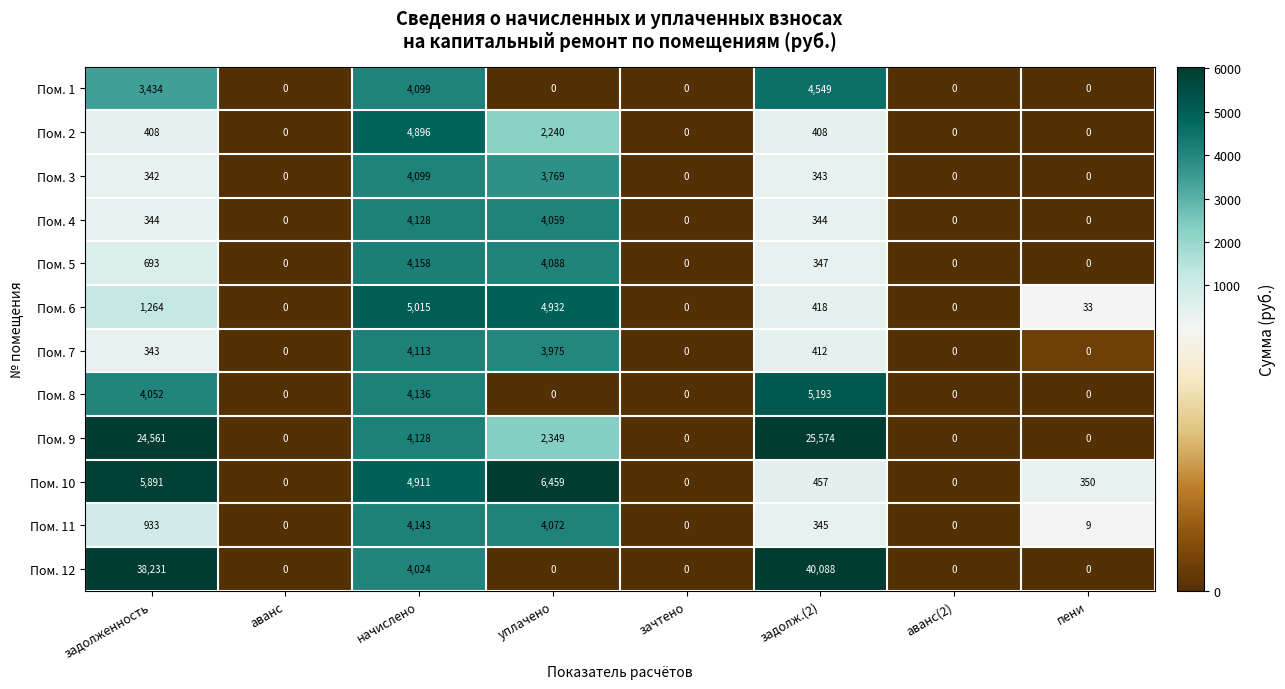

The value of Пом. 2 at зачтено is -2381. True or false?

False